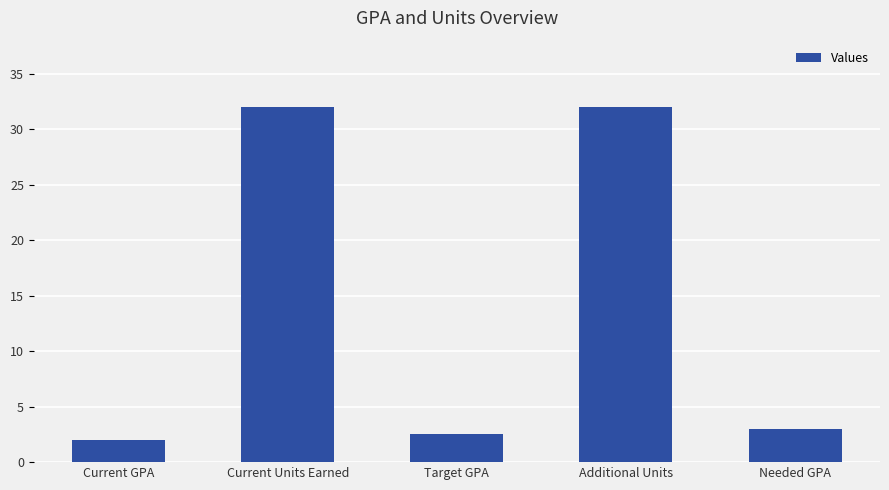

What is the approximate value at Target GPA?

2.5